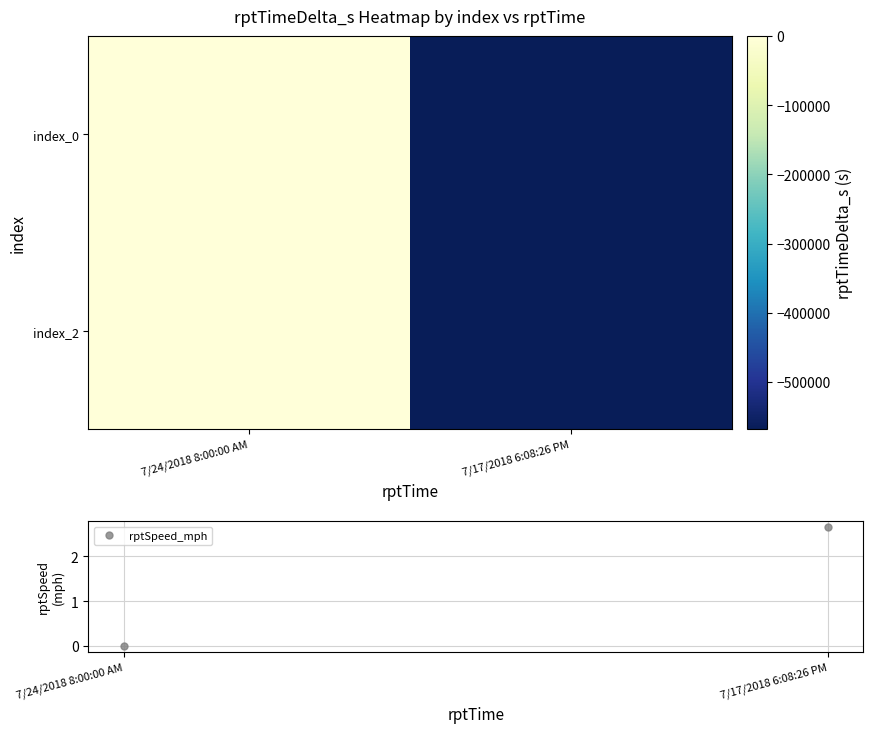

What is the greatest value displayed?

2.7